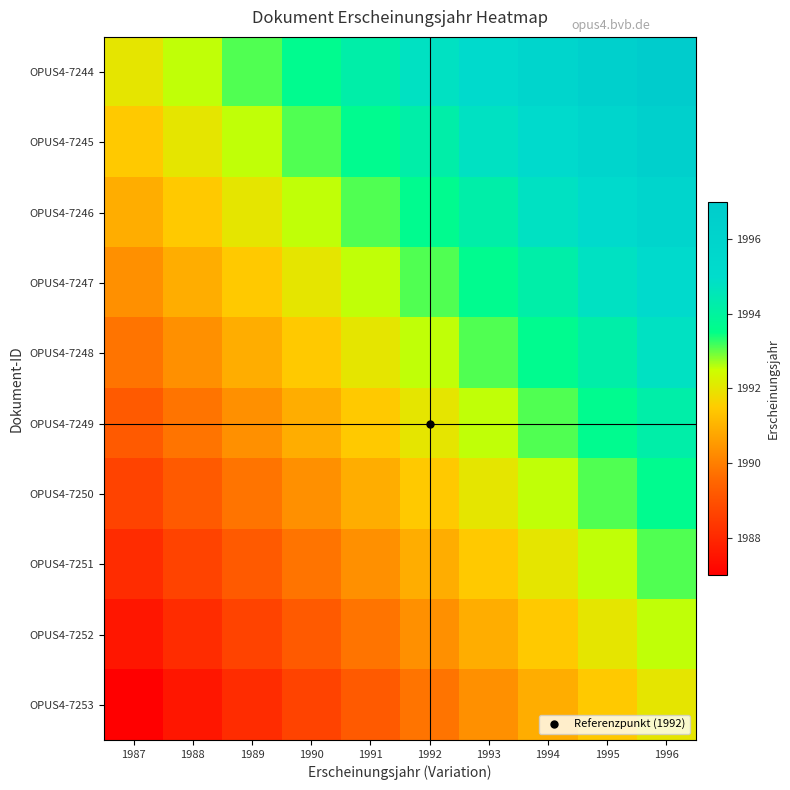

What is the spread (max minus min) of values at 1991?

5.0